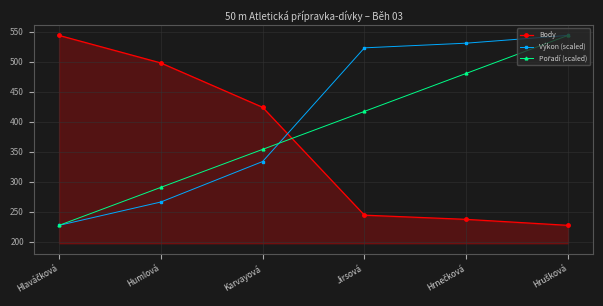

Which series has the largest total across all categories?

Výkon (scaled)